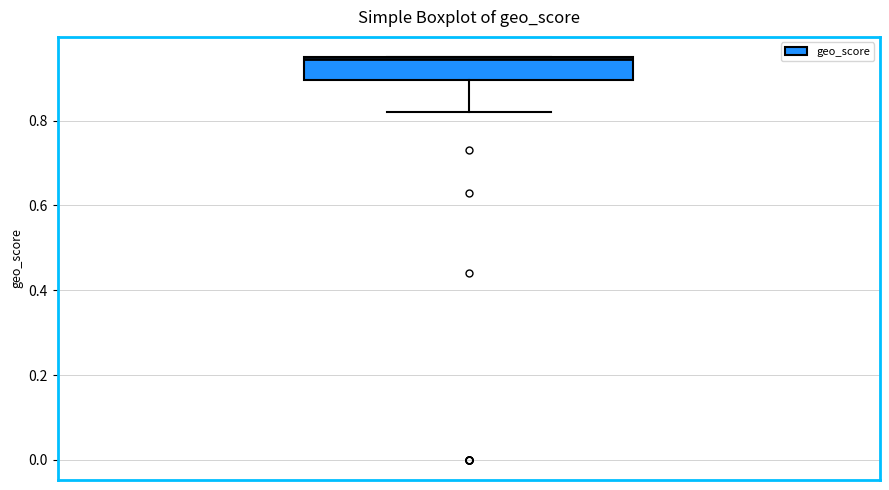

Read this box plot against the y-axis: the position of the median line, the range covered by the box, and the ends of both whiskers. The values are not printed on the chart, so give them approximately, as read against the axis.

median 0.94, box 0.90 to 0.96, whiskers 0.82 to 0.96